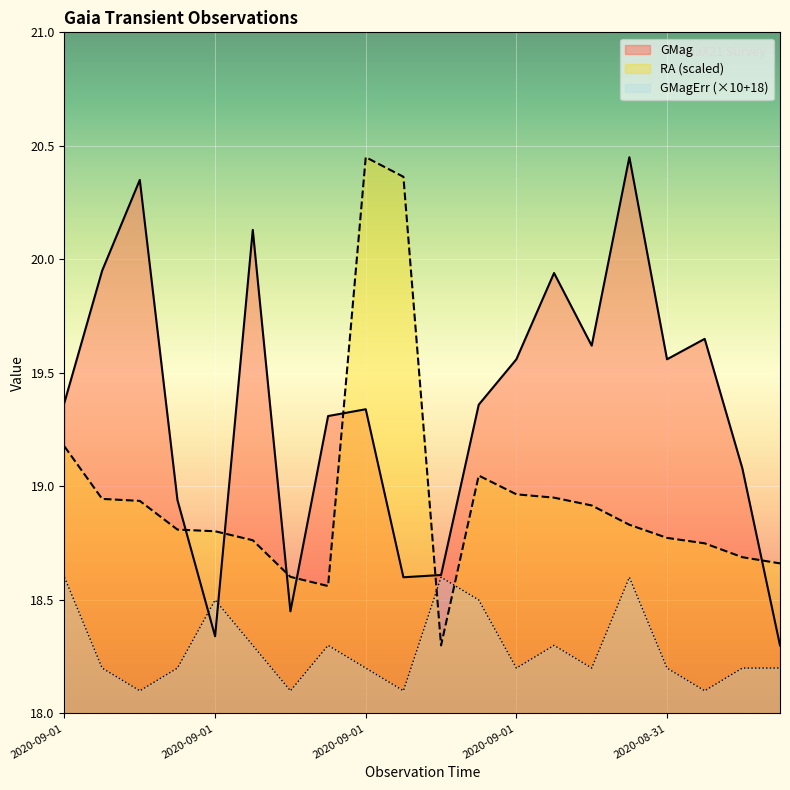

What is the label of the 16th point from the right?

2020-09-01